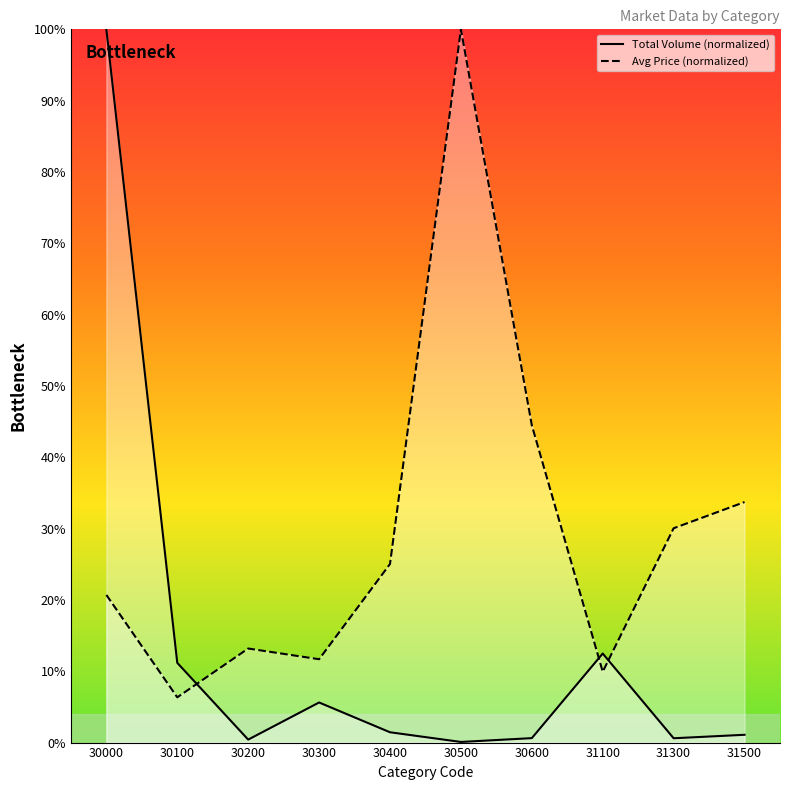

Count the number of categories in the chart.

10